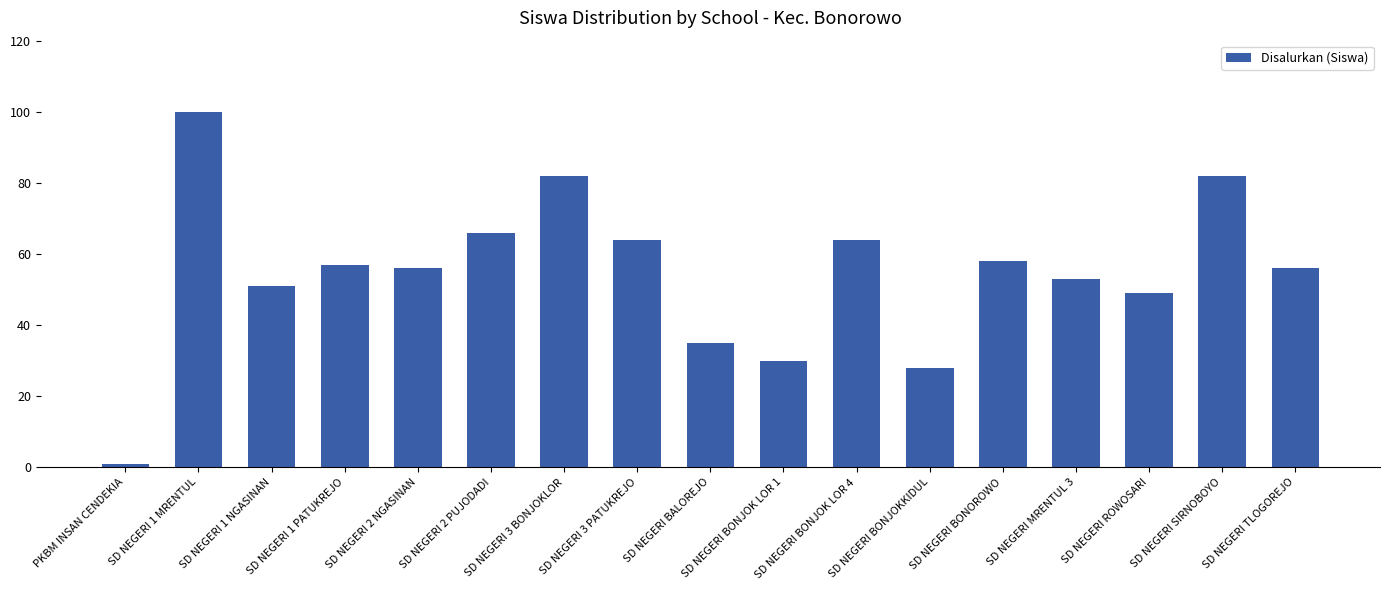

What is the approximate value at SD NEGERI BONOROWO, to the nearest 10?

60